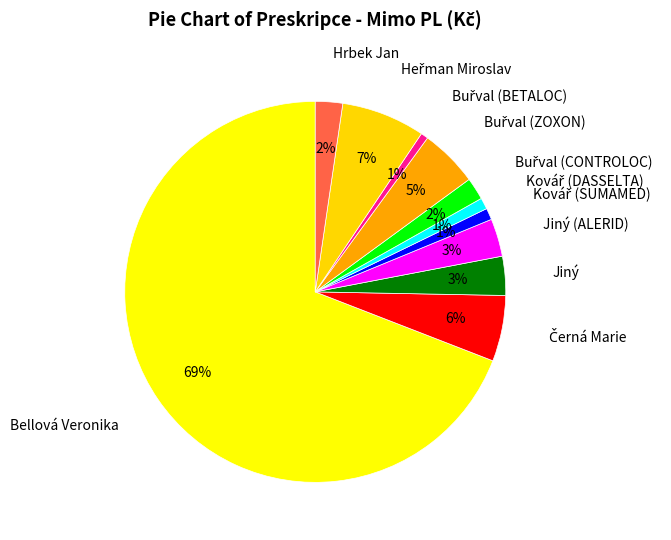

Does Jiný account for over 50% of the chart?

No